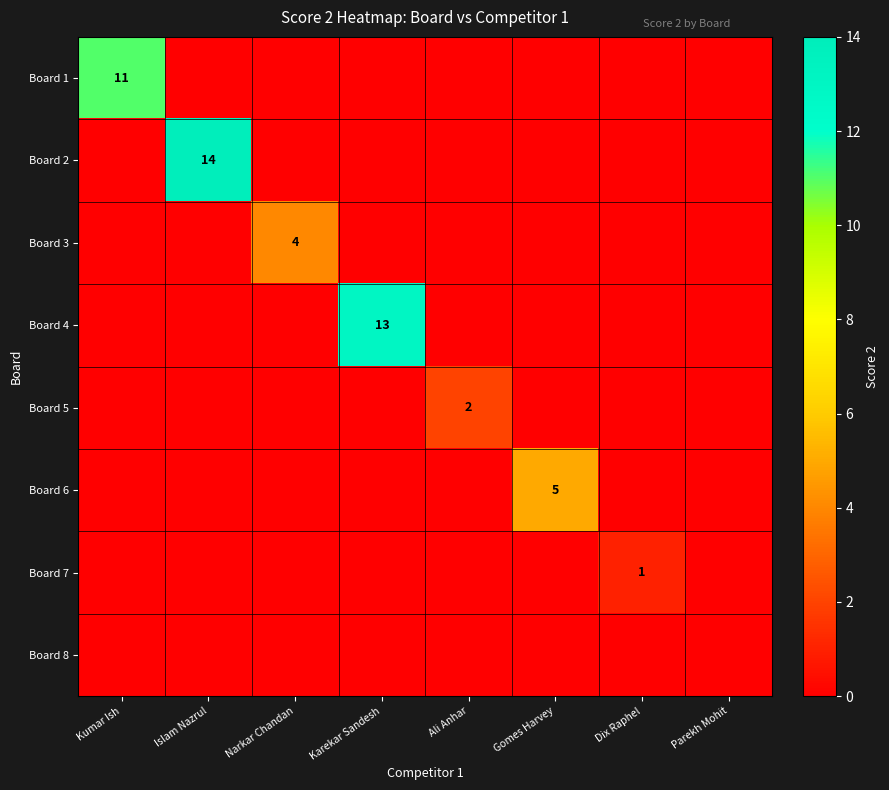

What is the greatest value displayed?

14